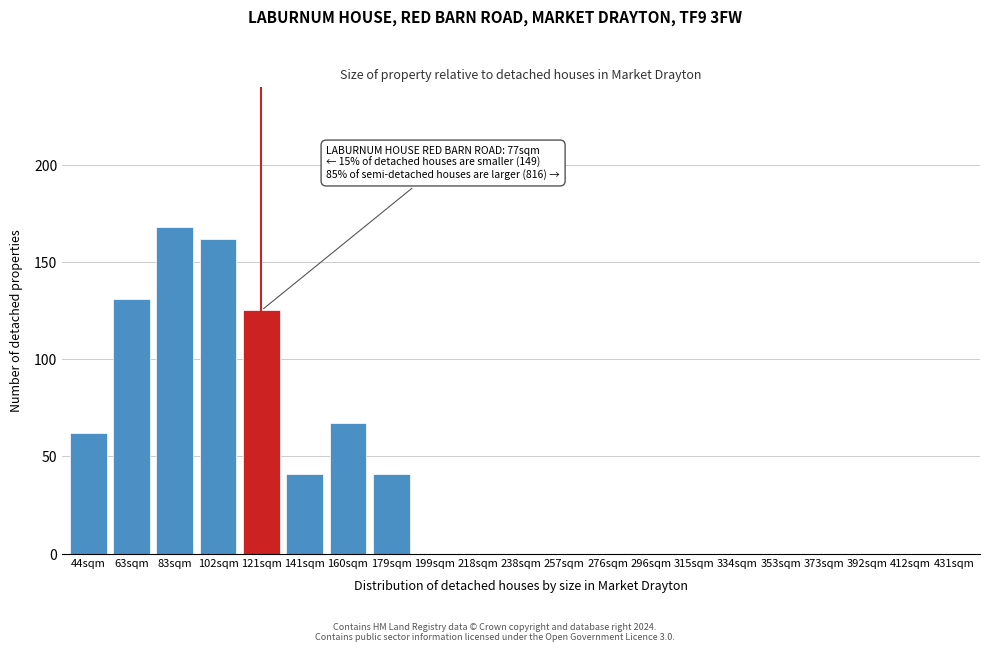

Reading right to left, list all the values displayed in this chart.

431sqm=0	412sqm=0	392sqm=0	373sqm=0	353sqm=0	334sqm=0	315sqm=0	296sqm=0	276sqm=0	257sqm=0	238sqm=0	218sqm=0	199sqm=0	179sqm=41	160sqm=67	141sqm=41	121sqm=125	102sqm=162	83sqm=168	63sqm=131	44sqm=62